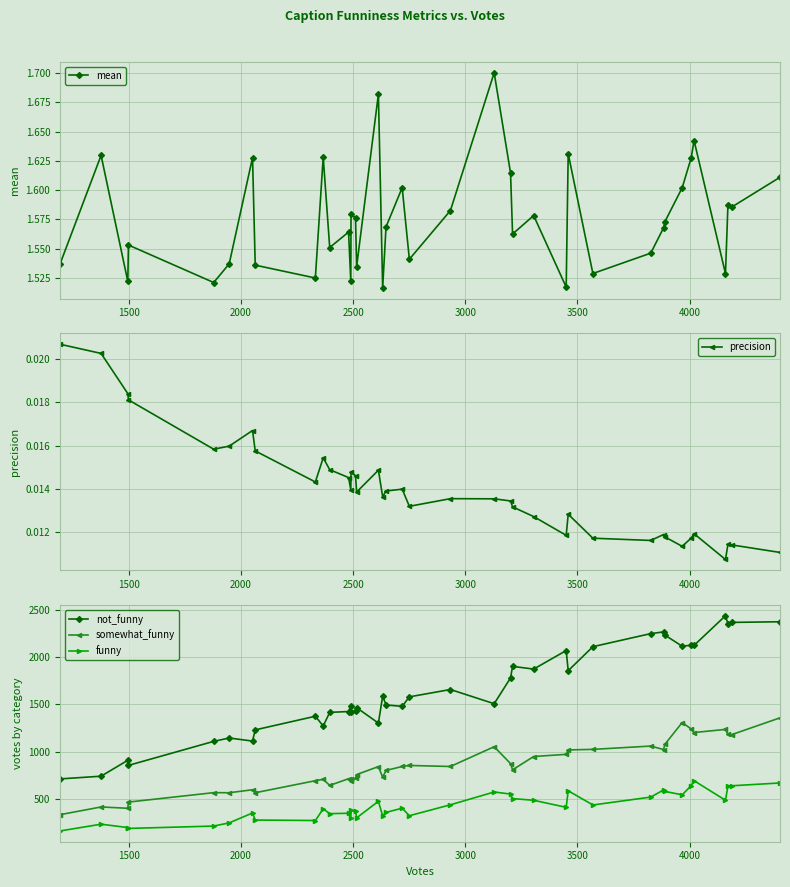

True or false: somewhat_funny and not_funny cross at least once.

False